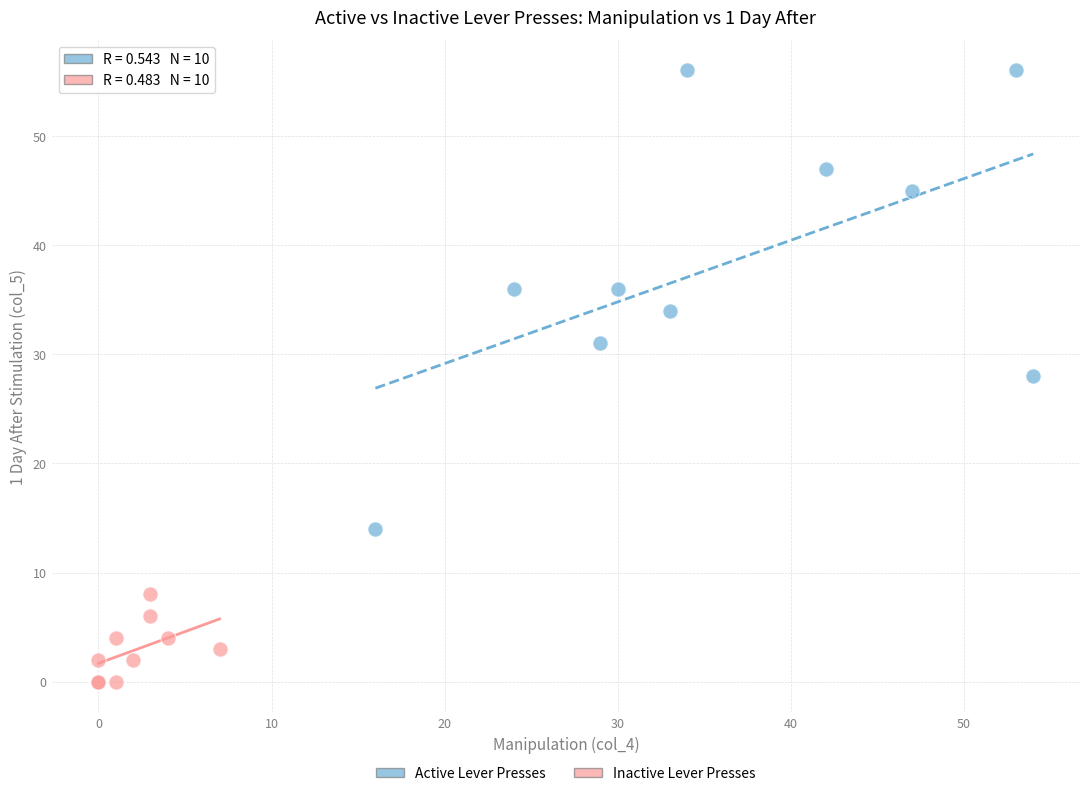

Which series contains the highest Y value?

Active Lever Presses